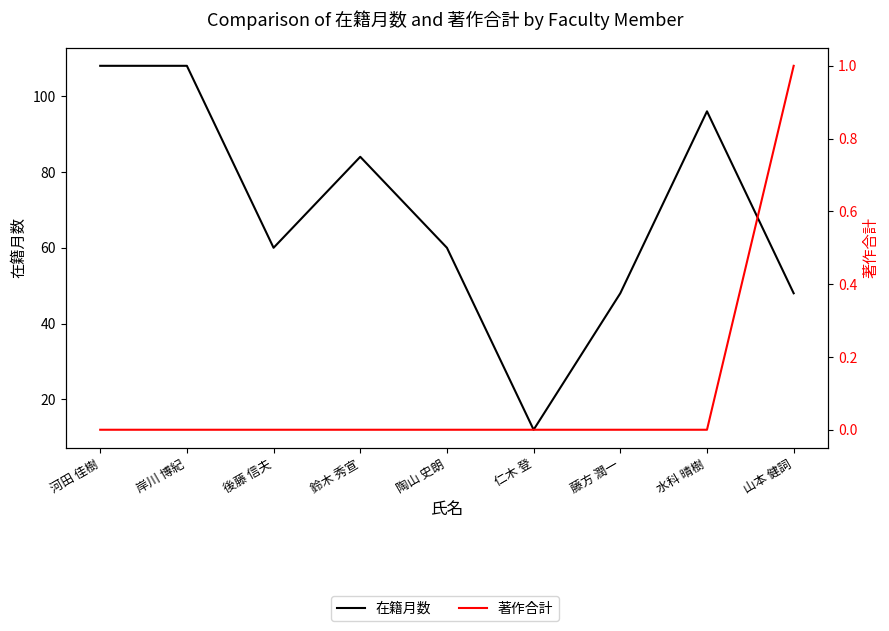

Between 河田 佳樹 and 山本 健詞, which is larger?

河田 佳樹